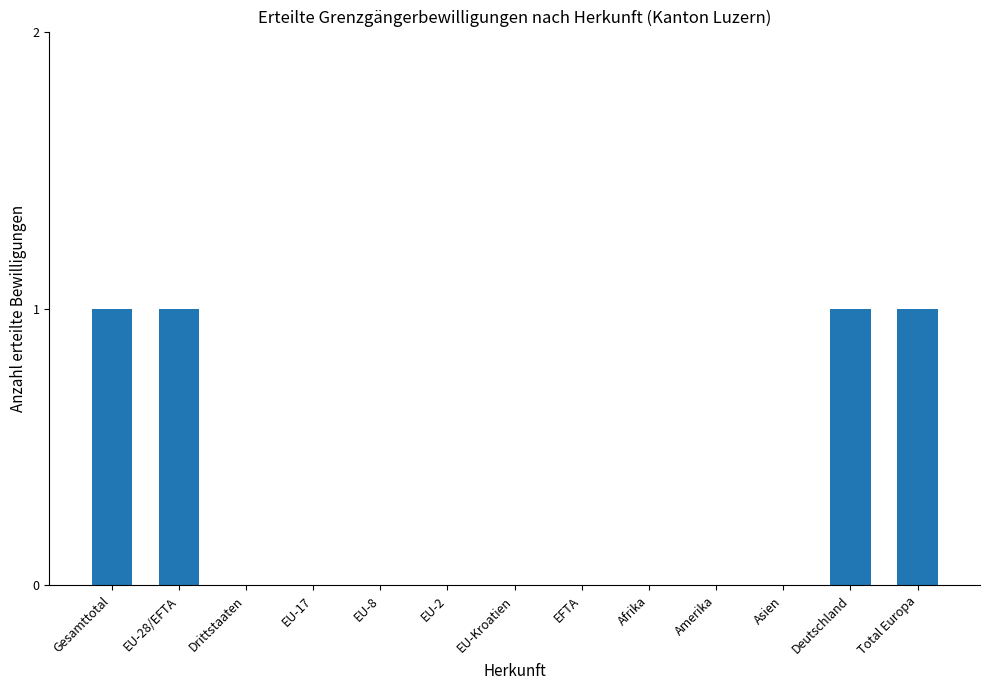

What is the change in value from Afrika to Total Europa?

+1